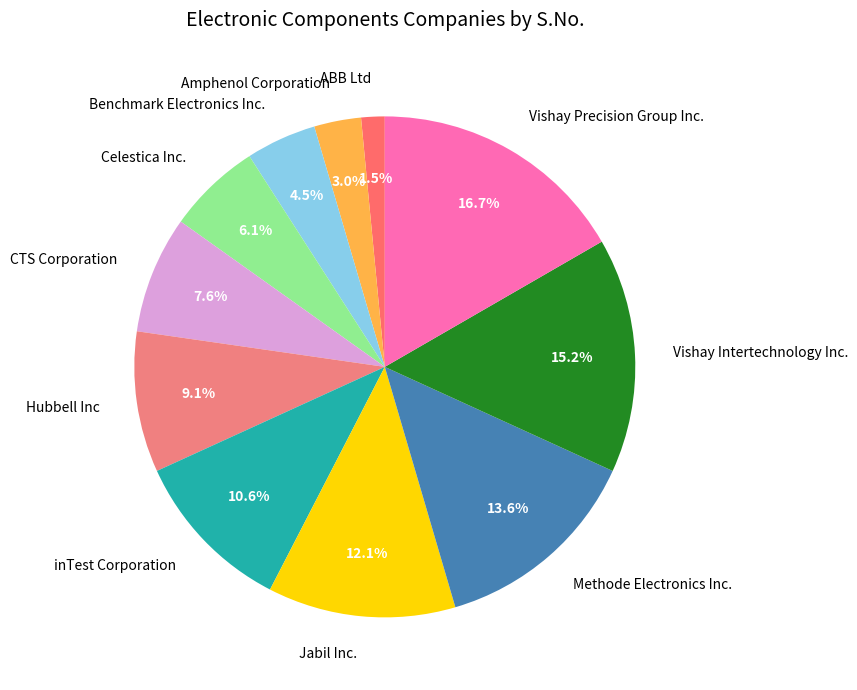

How much of the chart is everything except Celestica Inc.?

93.9%